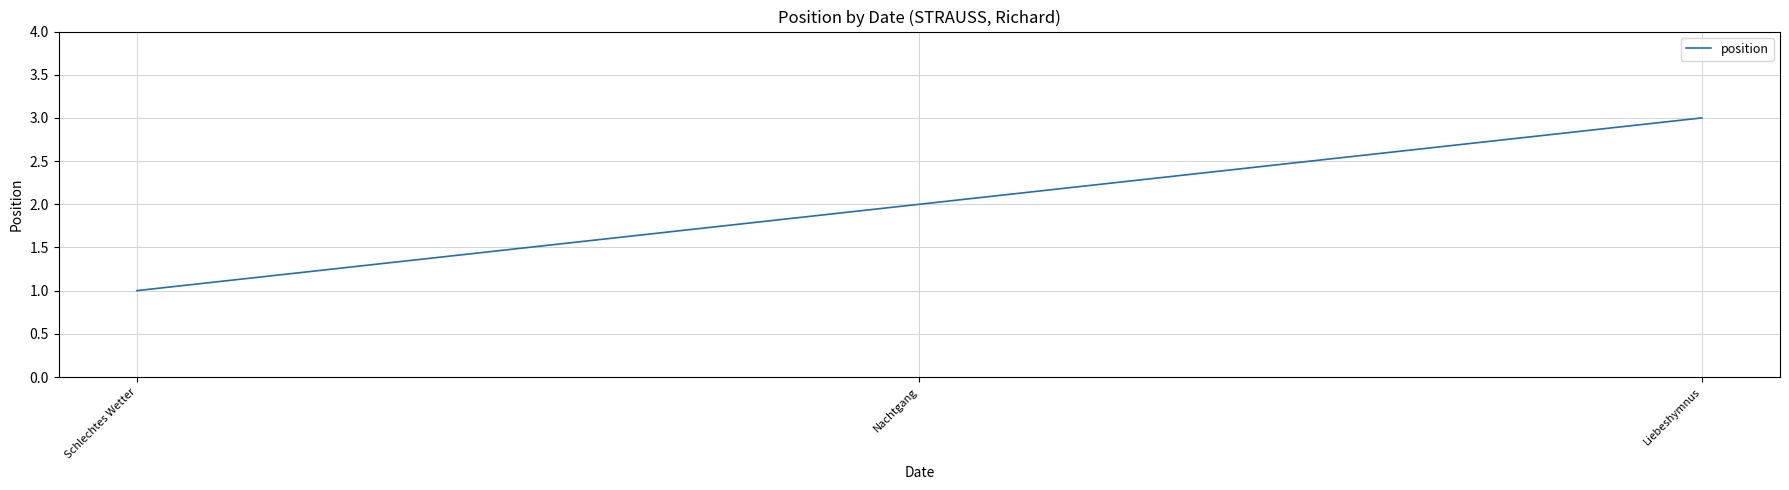

How many values are between 1 and 3?

3